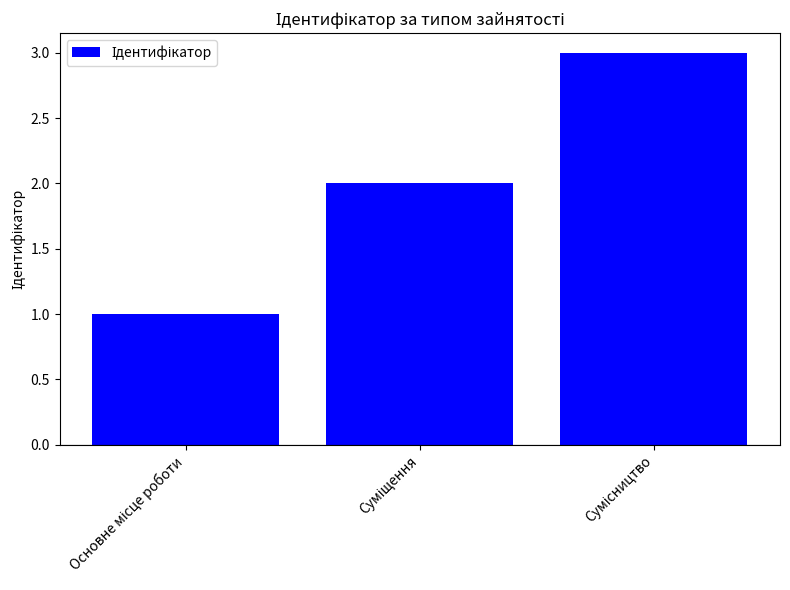

What is the maximum value shown in the chart?

3